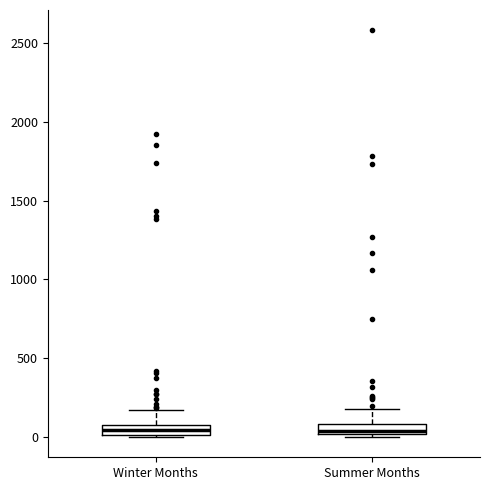

Where is the upper edge of the box for Winter Months on the y-axis? The values are not printed on the chart, so give them approximately, as read against the axis.

100